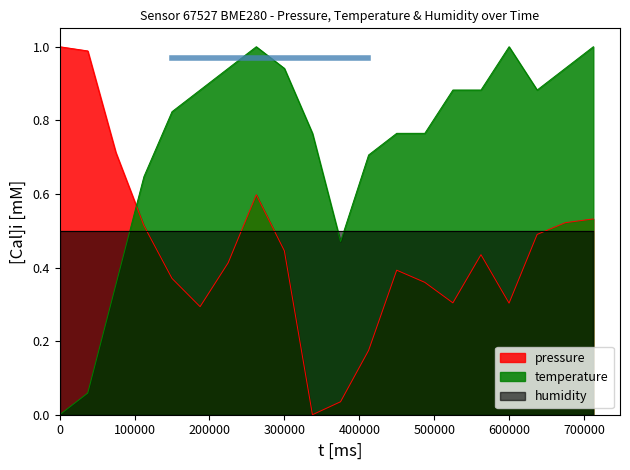

What is the value of the temperature point at the 8th from the left?

1.0